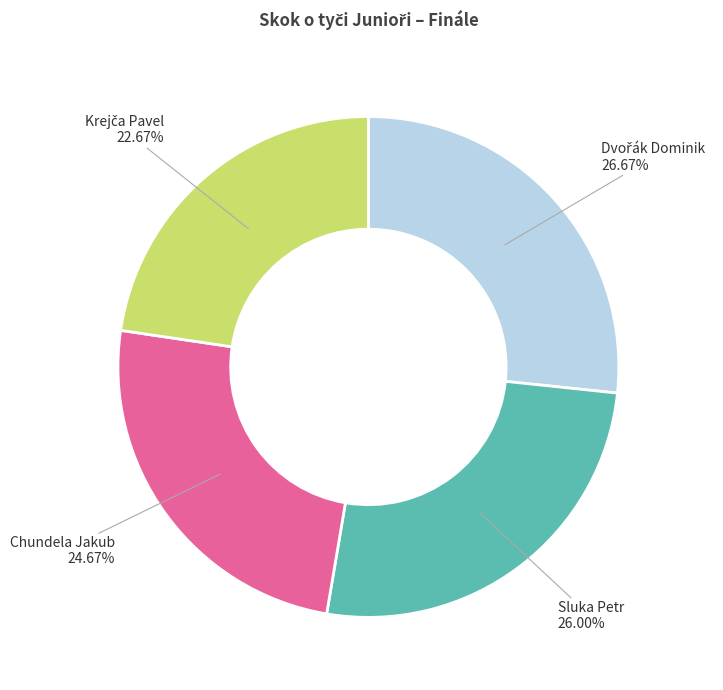

Does any single category account for the majority?

No